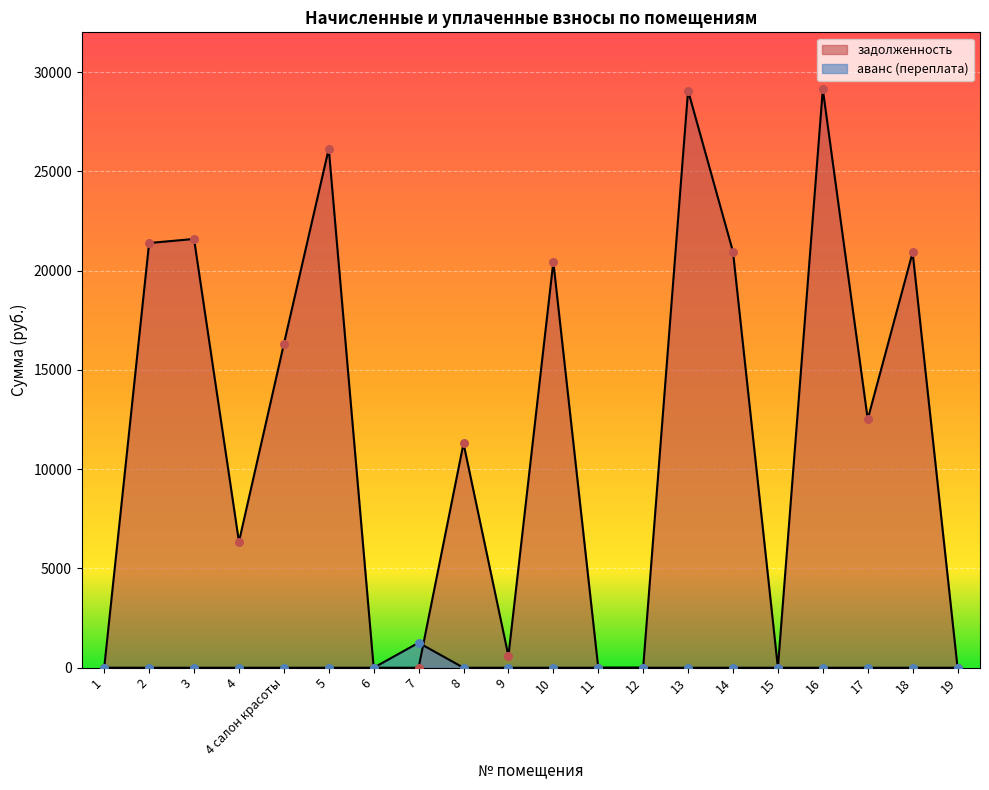

Is the value of задолженность at 19 greater than the value of аванс (переплата) at 11?

No